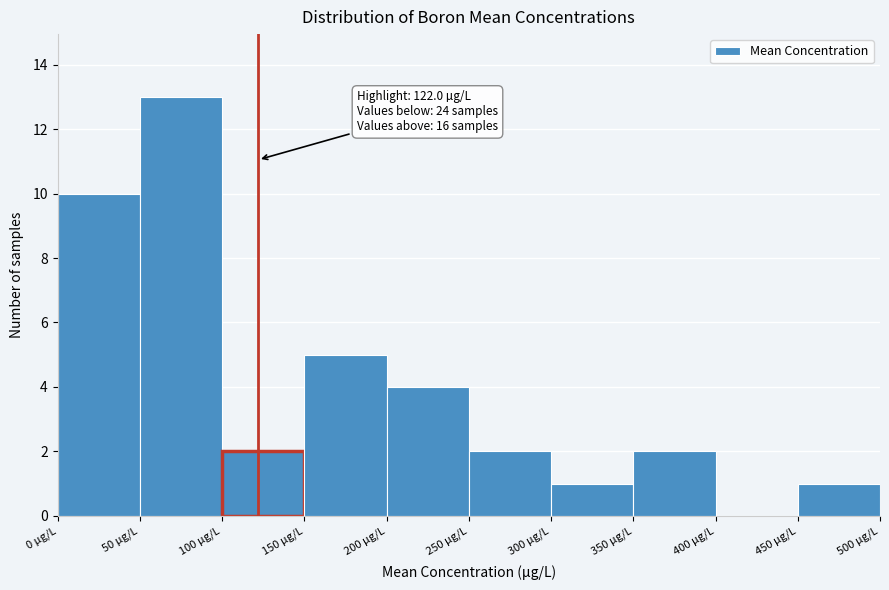

Which range on the x-axis has the tallest bar?

50 to 100